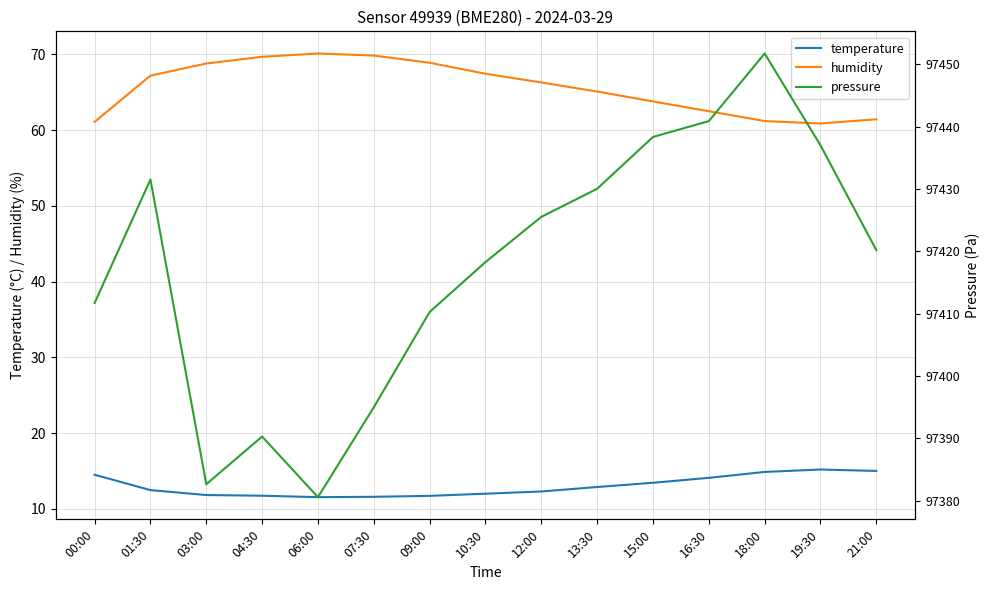

What is the sum of all humidity values?

984.3